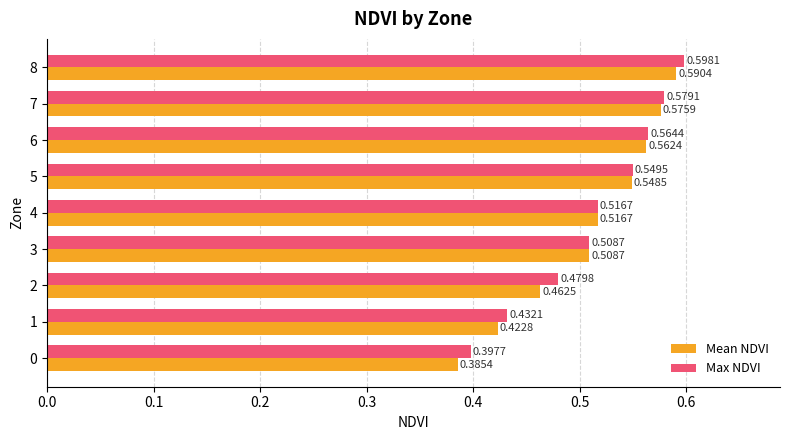

Count the number of data series in this chart.

2